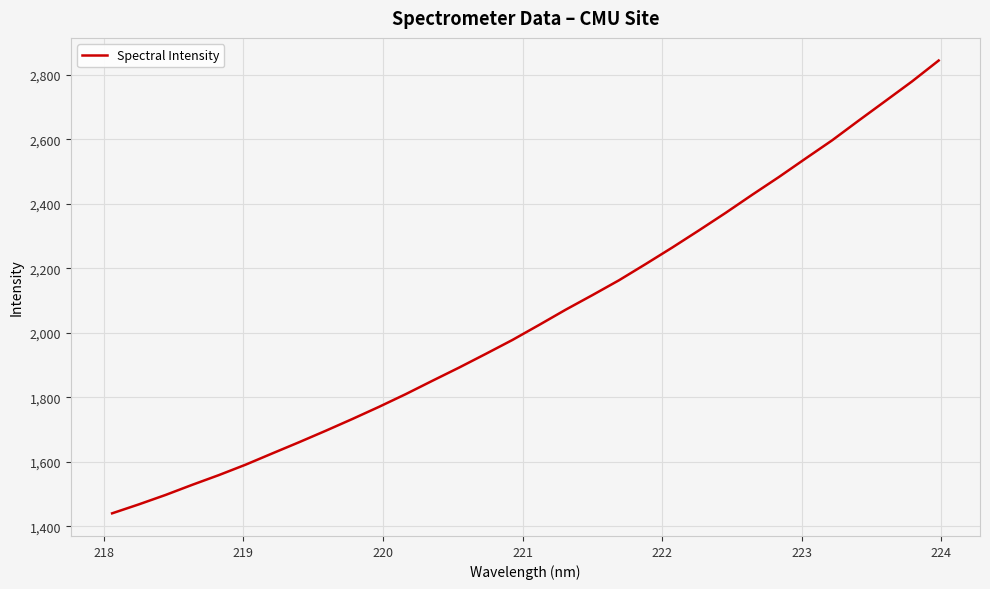

What is the sum of all values?

65637.1